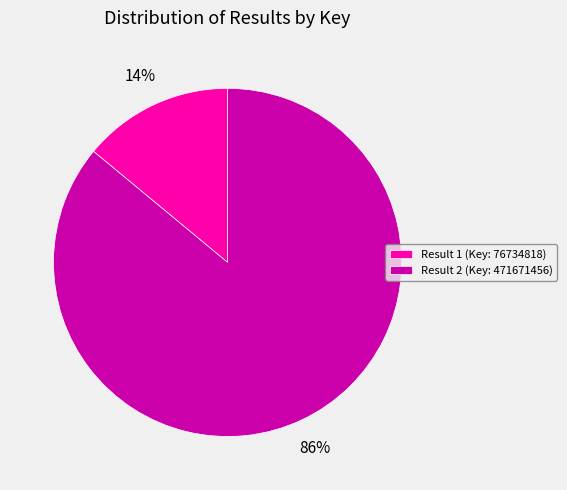

Count the number of slices in the pie.

2